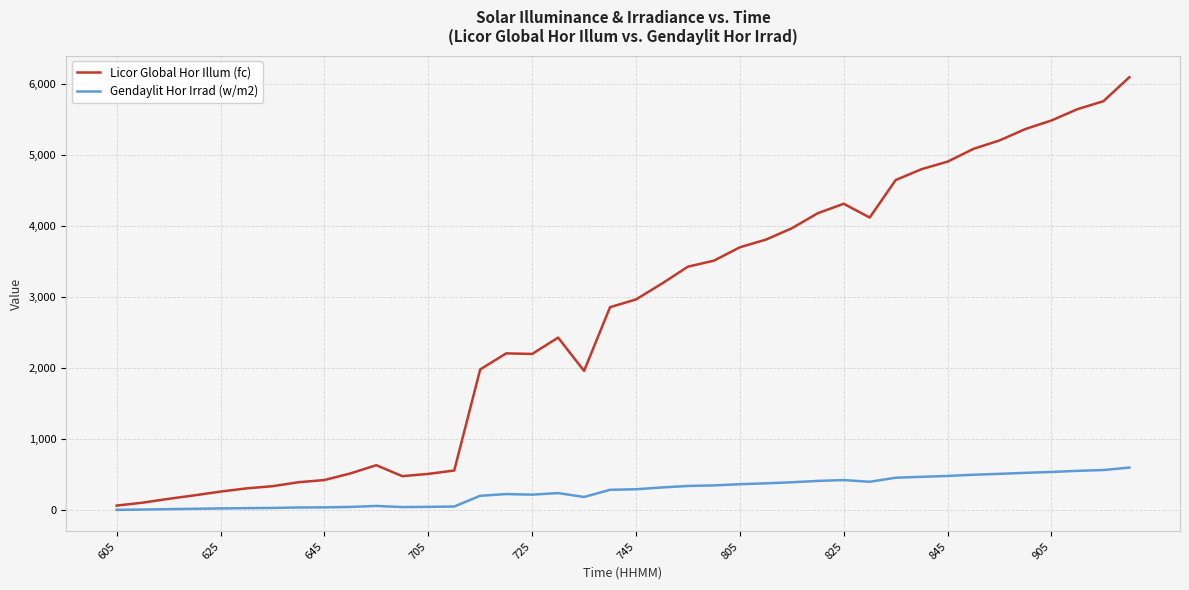

True or false: Licor Global Hor Illum (fc) and Gendaylit Hor Irrad (w/m2) intersect in this chart.

False